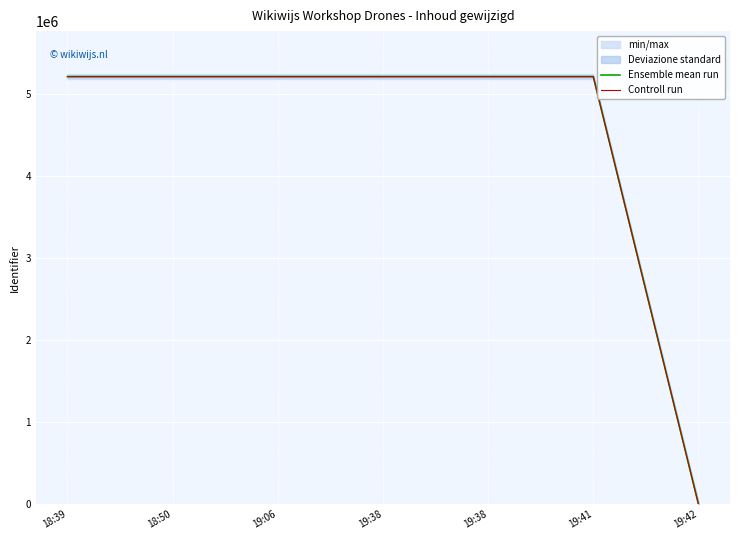

What is the difference between the second highest and second lowest values in the Ensemble mean run series?

50